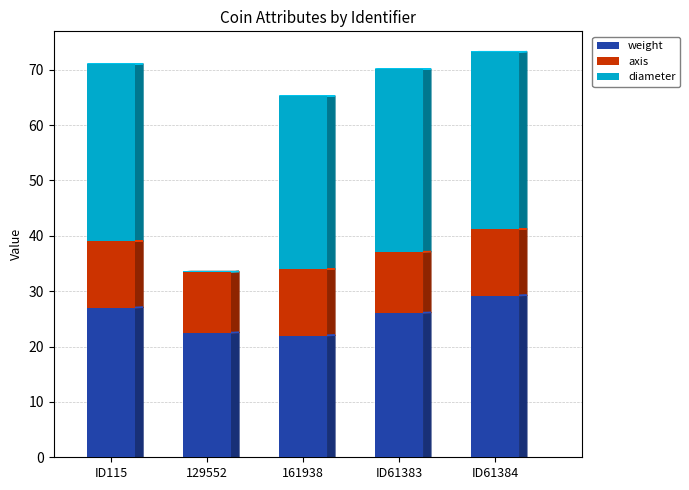

What are all the series names shown in the legend?

weight, axis, diameter